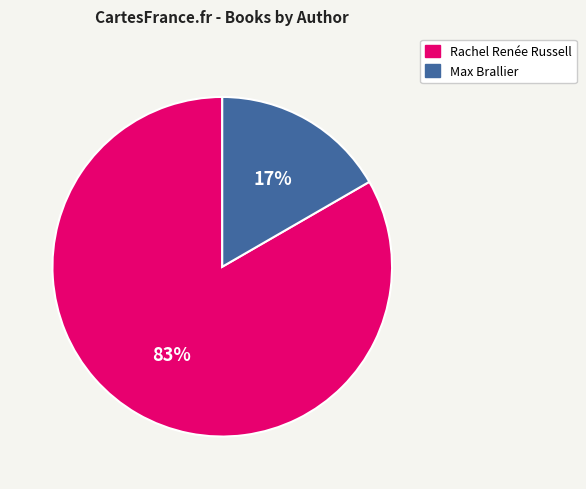

Is there any slice that represents more than half of the pie?

Yes